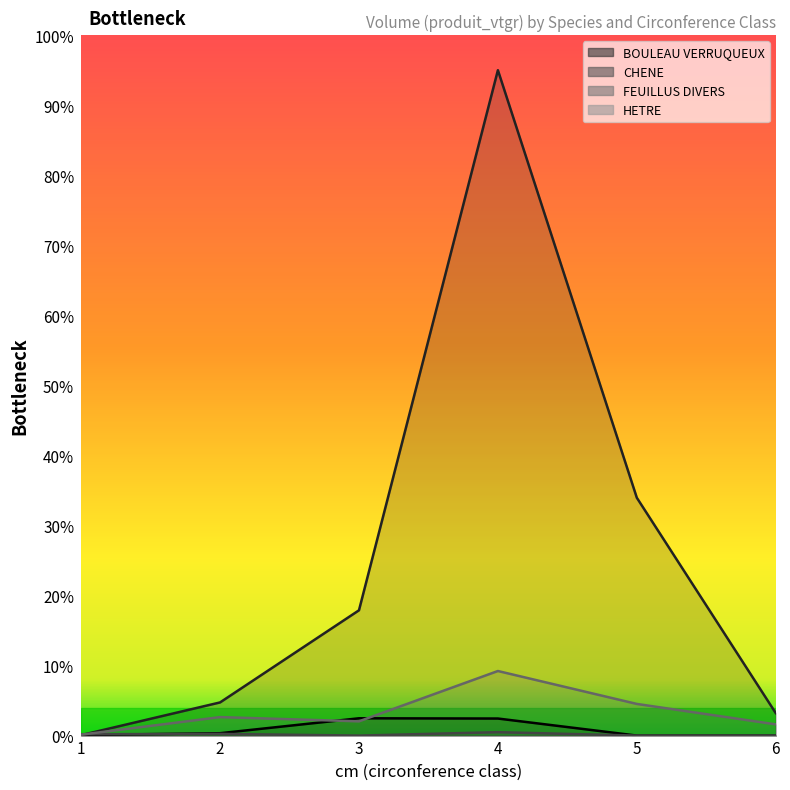

At how many categories does at least one series exceed 14?

3